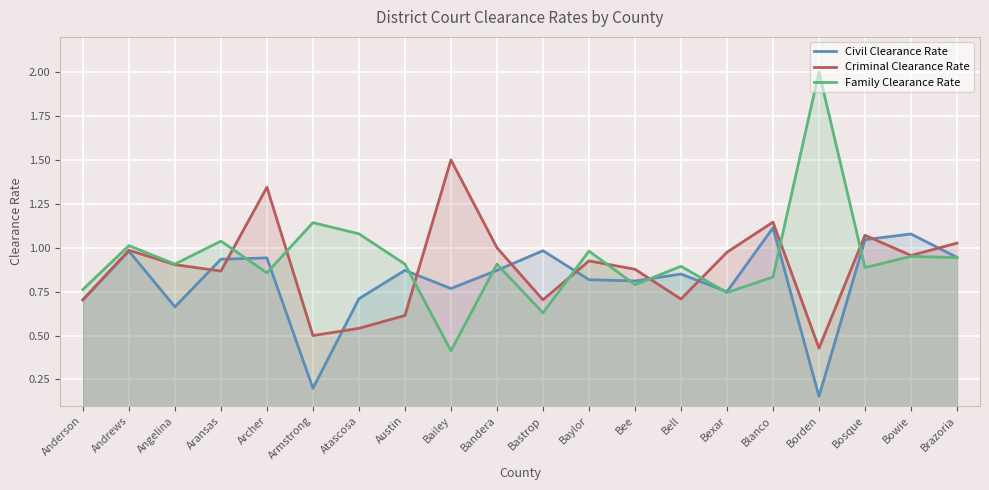

What is the value of the Criminal Clearance Rate point at the 18th from the left?

1.1